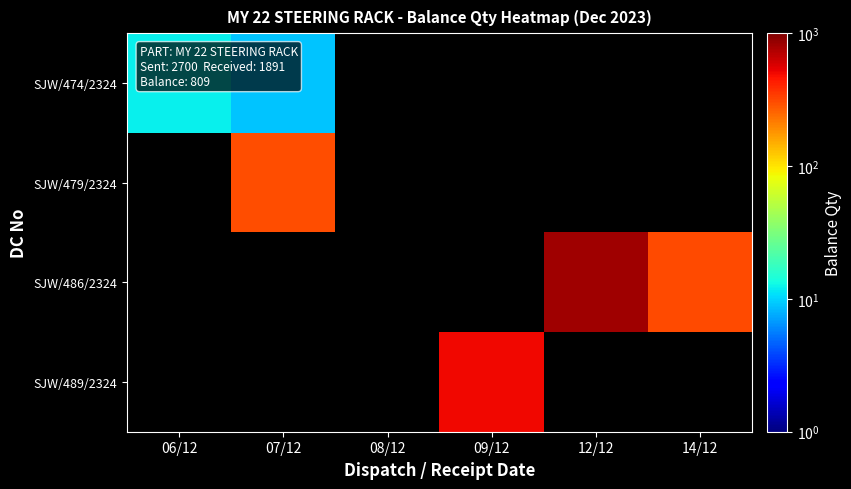

What is the minimum value shown in the chart?

9.0